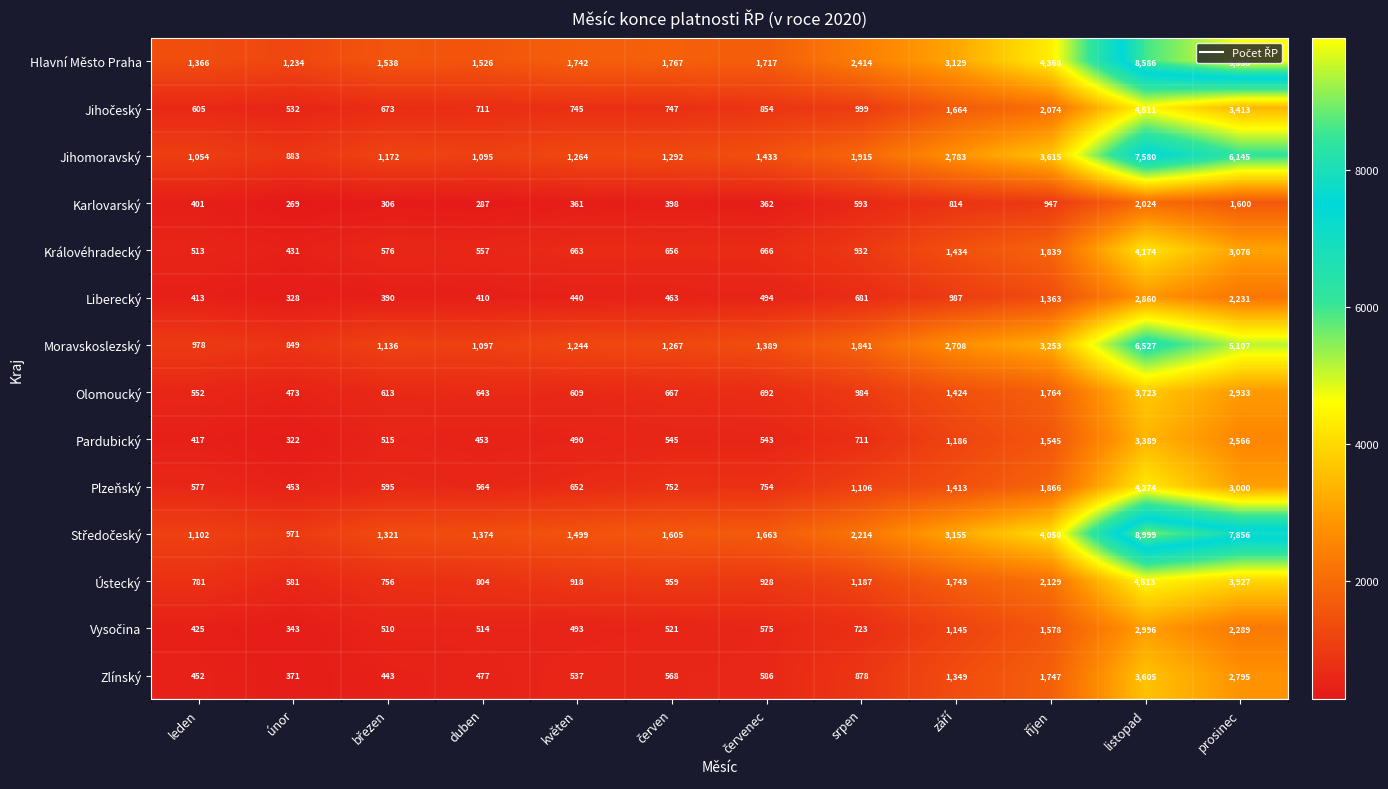

Count the number of categories in the chart.

12